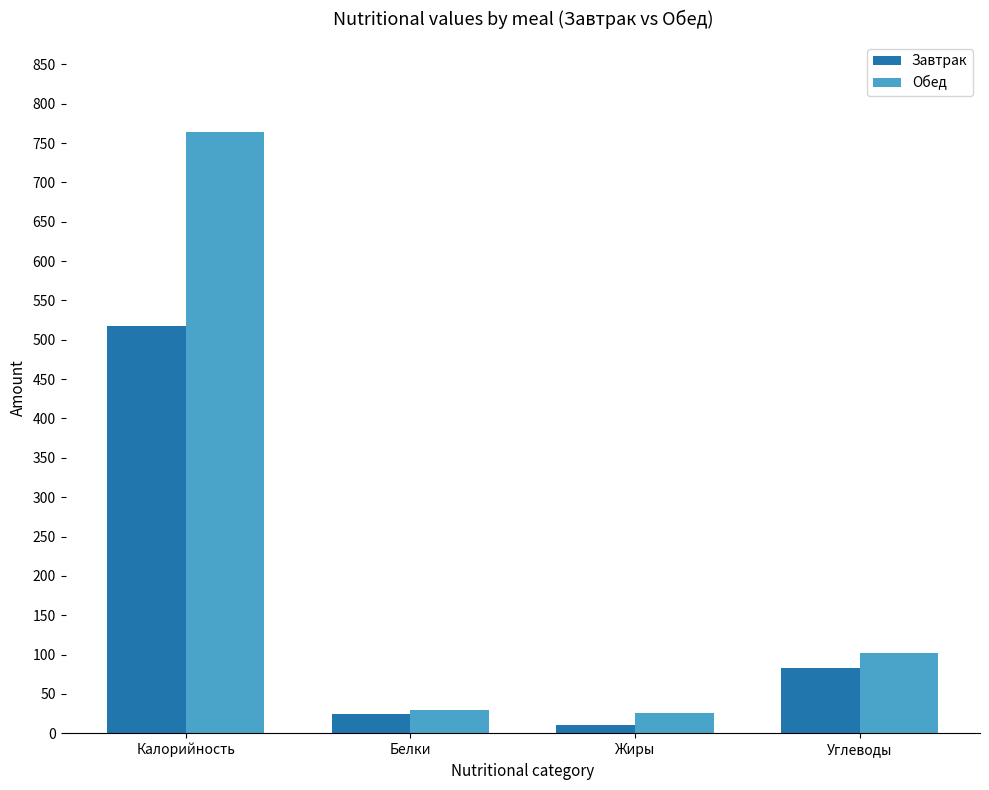

The Завтрак series shows 83.0 at Углеводы. True or false?

True